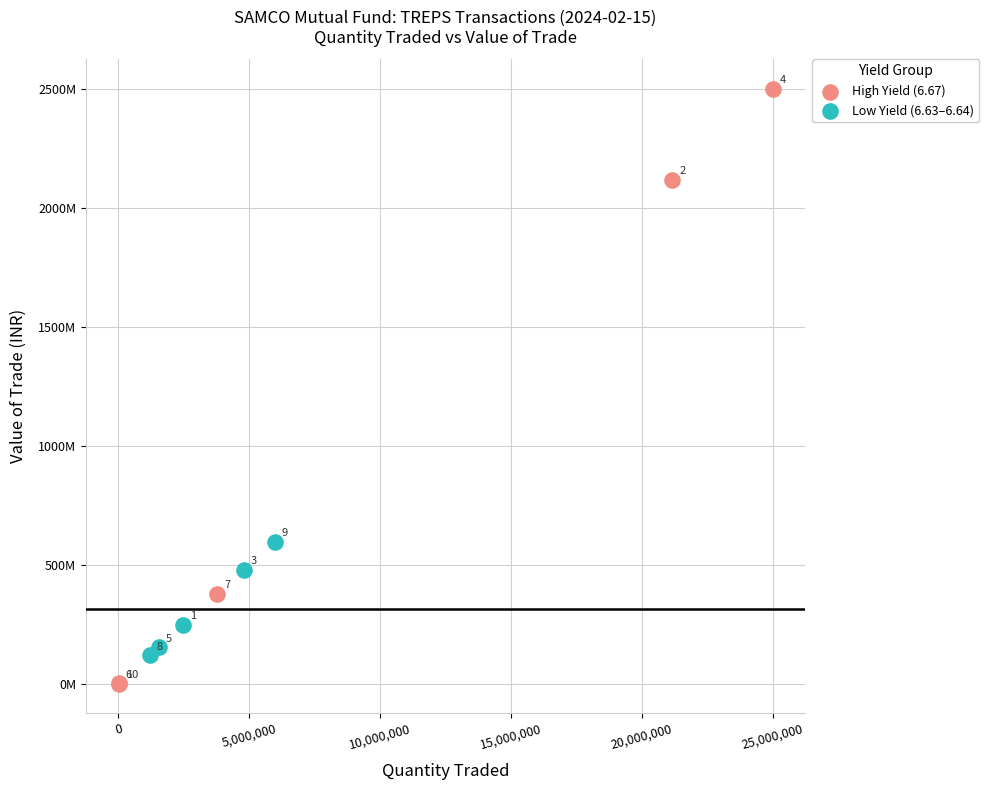

What are all the series names shown in the legend?

High Yield (6.67), Low Yield (6.63–6.64)